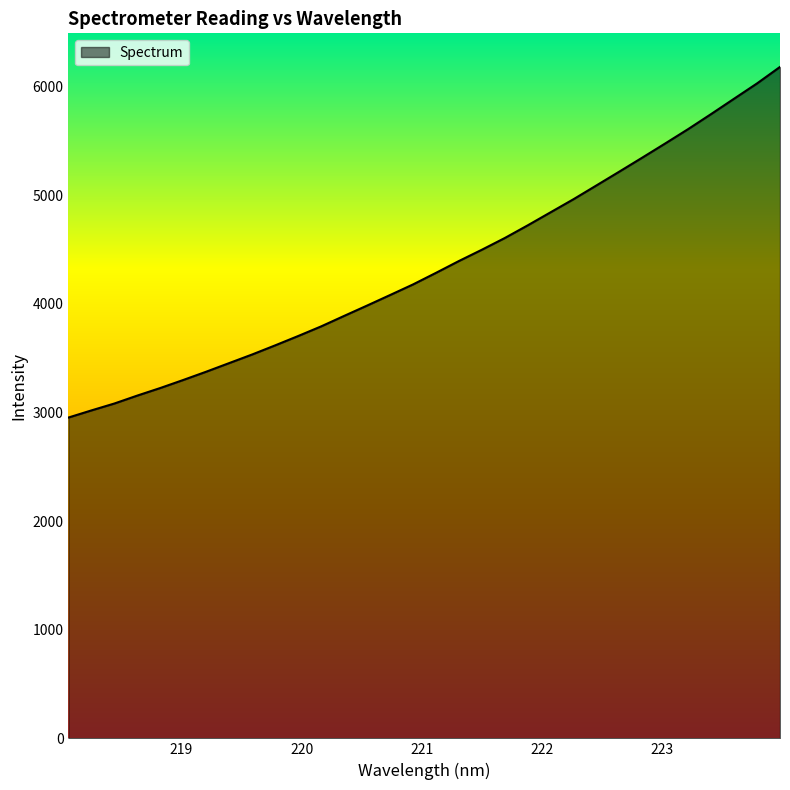

What is the difference between the maximum and minimum values?

3226.7